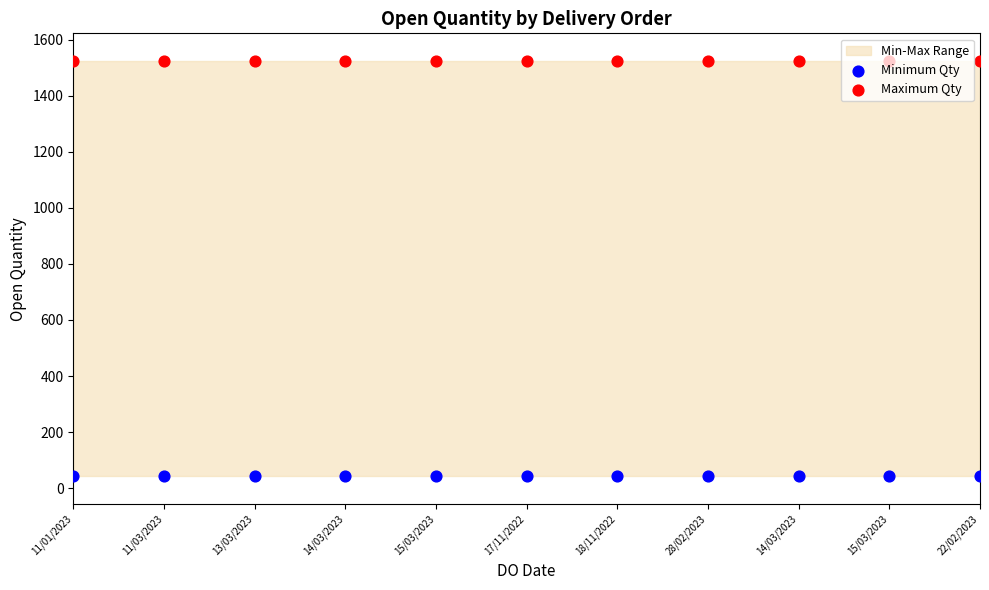

At how many categories does at least one series exceed 645?

11